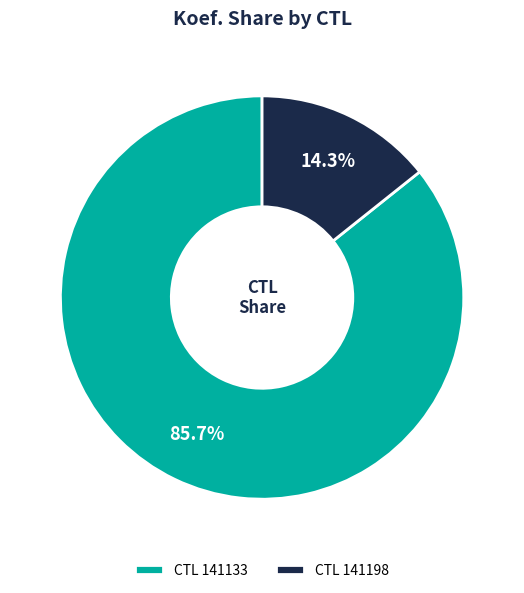

To the nearest percent, what is the difference between the largest and smallest slice percentages?

71%